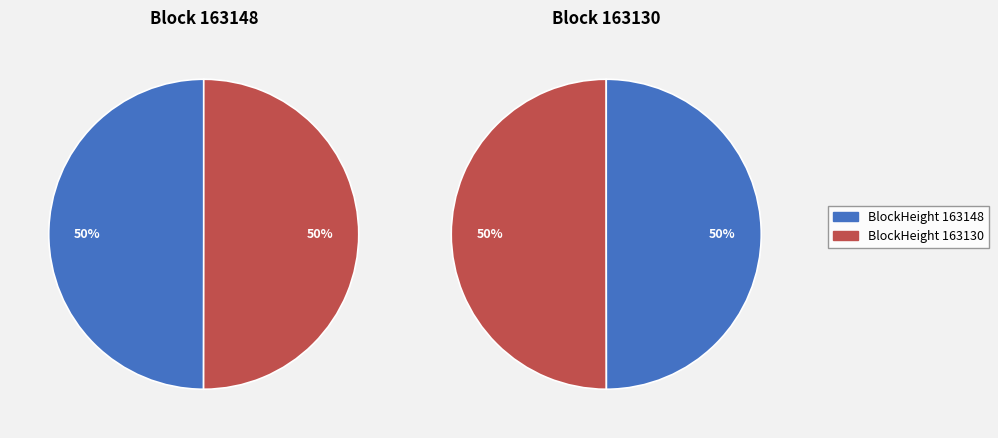

Does 163148 represent more than half of the total?

No